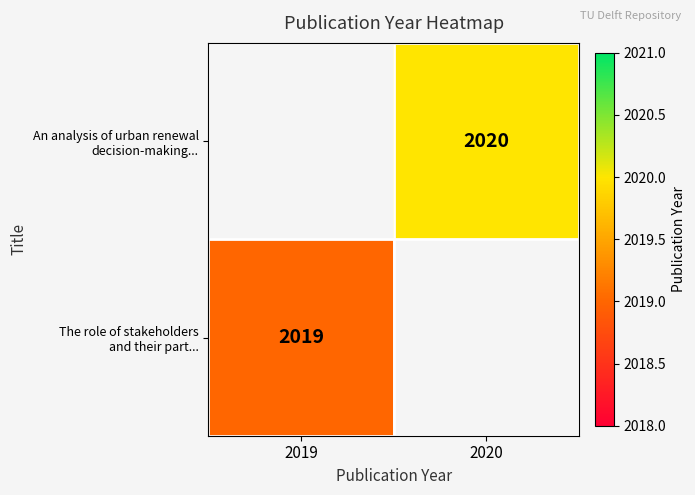

What is the average value of the An analysis of urban renewal decision-making... series?

1010